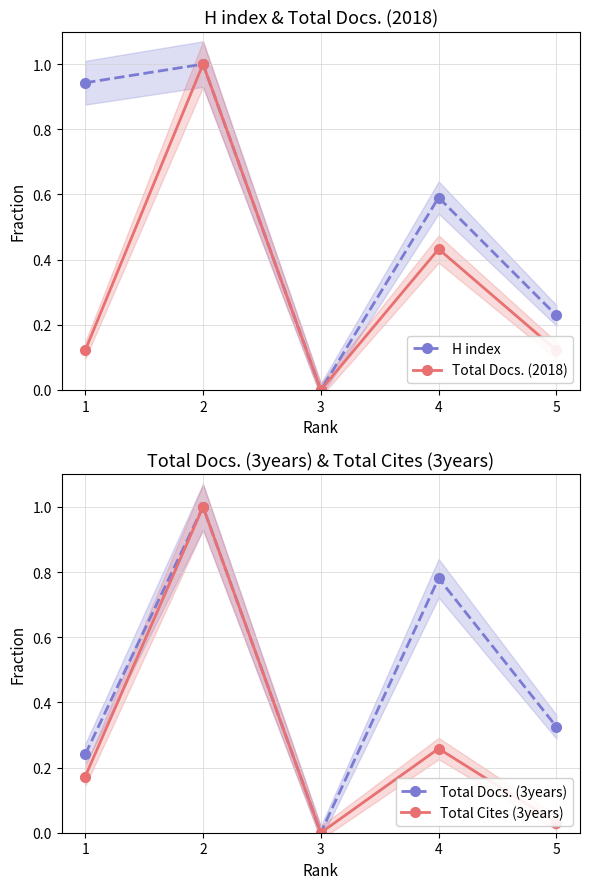

Reading right to left, what are all the values shown in this chart?

H index: 5=0.2	4=0.6	3=0.0	2=1.0	1=0.9
Total Docs. (2018): 5=0.1	4=0.4	3=0.0	2=1.0	1=0.1
Total Docs. (3years): 5=0.3	4=0.8	3=0.0	2=1.0	1=0.2
Total Cites (3years): 5=0.0	4=0.3	3=0.0	2=1.0	1=0.2